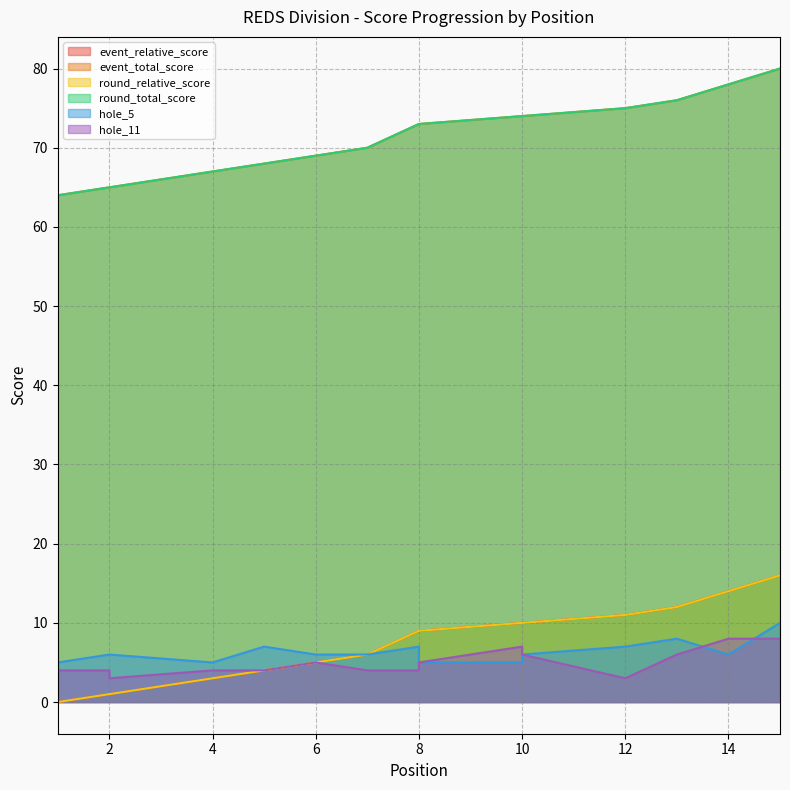

How many intersections are there between hole_11 and hole_5?

2